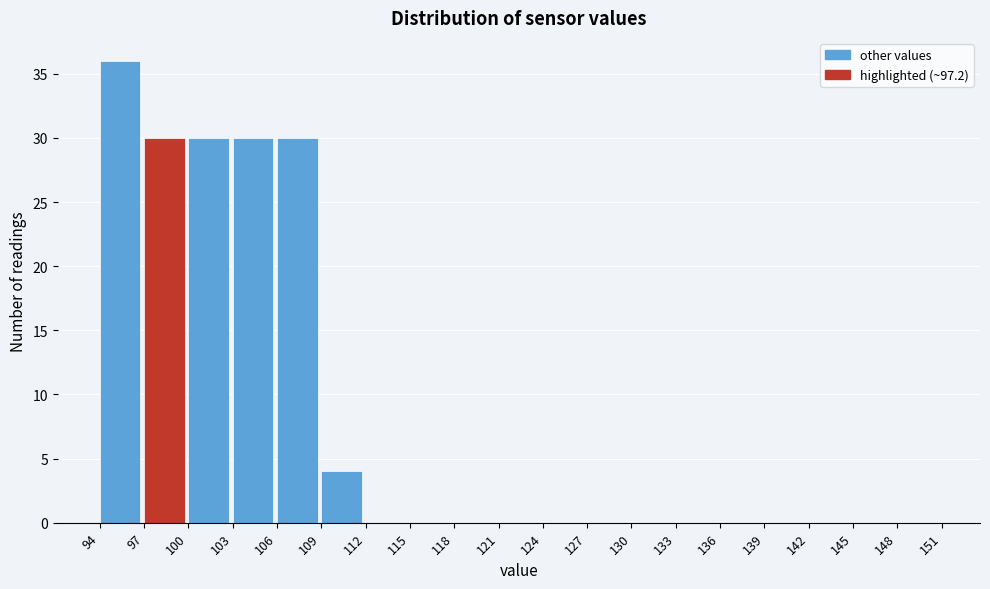

Reading left to right, transcribe this chart: for each bar, give the range it covers on the x-axis and its height. The values are not printed on the chart, so give them approximately, as read against the axis.

94 to 97: 36
97 to 100: 30
100 to 103: 30
103 to 106: 30
106 to 109: 30
109 to 112: 4
112 to 115: 0
115 to 118: 0
118 to 121: 0
121 to 124: 0
124 to 127: 0
127 to 130: 0
130 to 133: 0
133 to 136: 0
136 to 139: 0
139 to 142: 0
142 to 145: 0
145 to 148: 0
148 to 151: 0